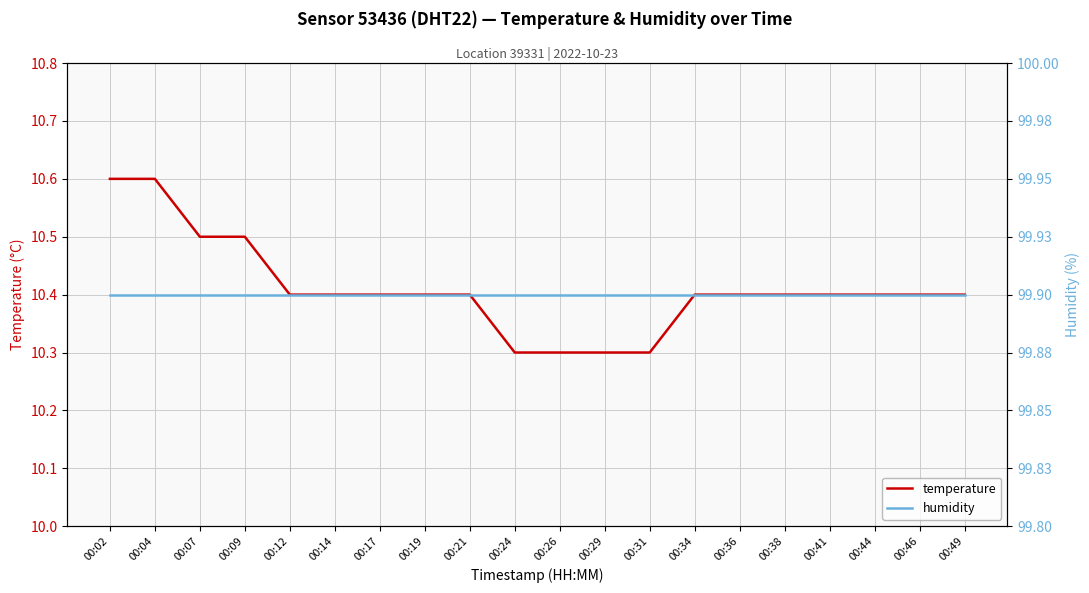

Which series changed the most between 00:14 and 00:29?

temperature